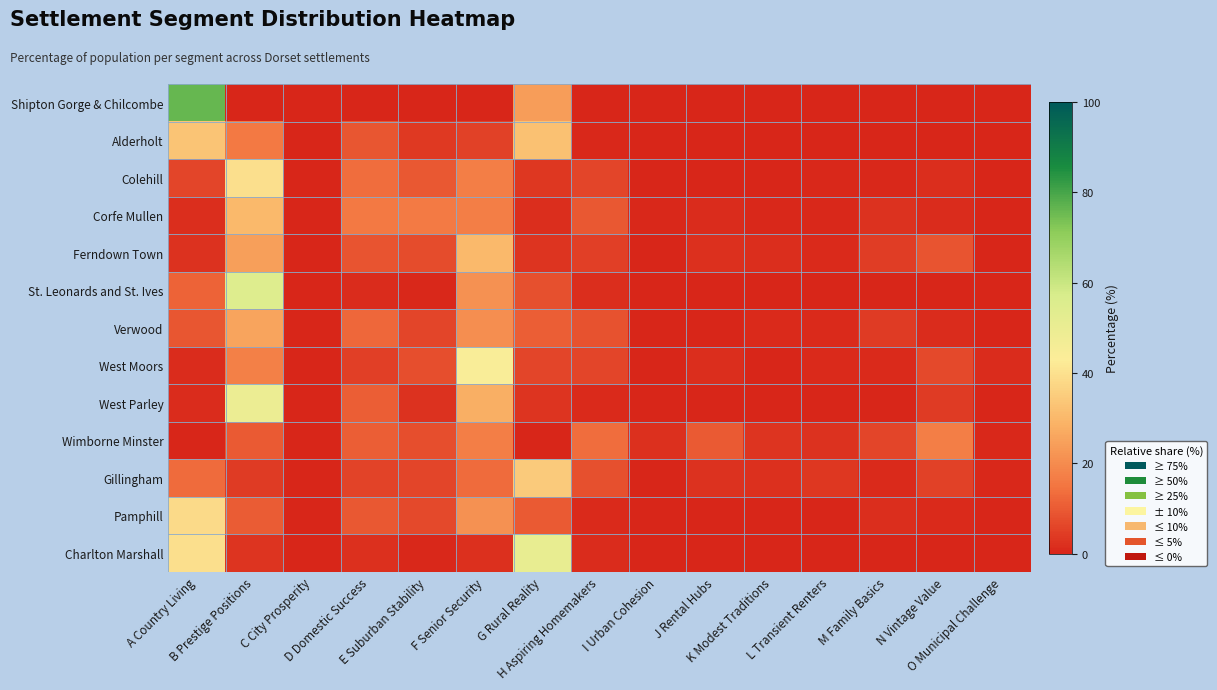

Which series has the largest range (max minus min)?

Shipton Gorge & Chilcombe